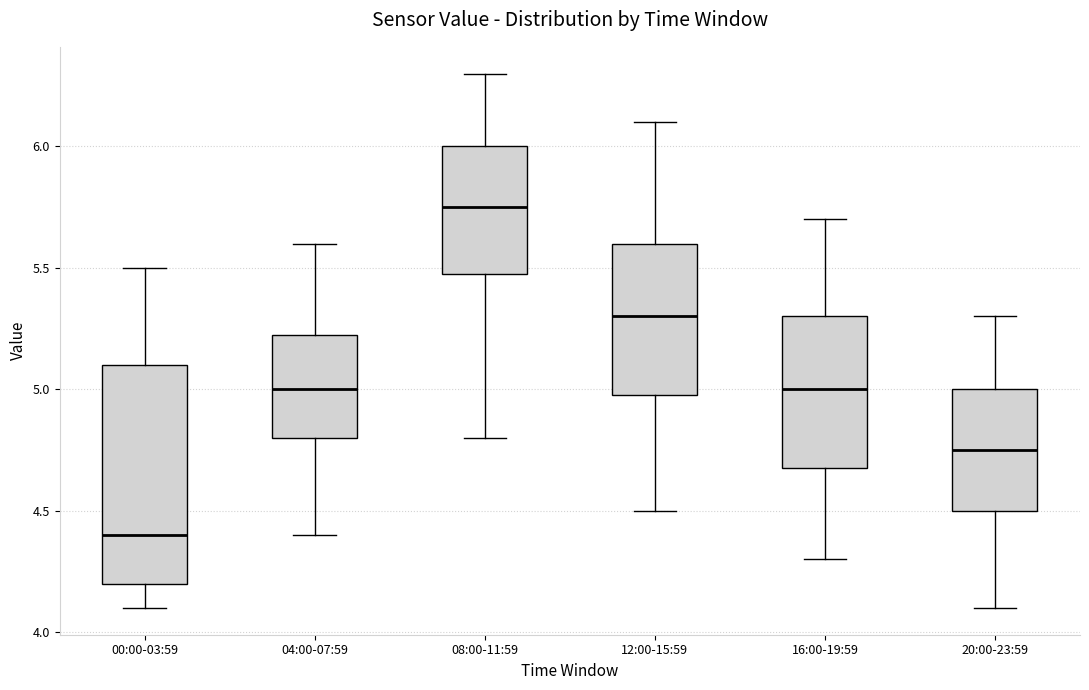

Comparing the boxes themselves (not the whiskers), which one is the tallest?

00:00-03:59